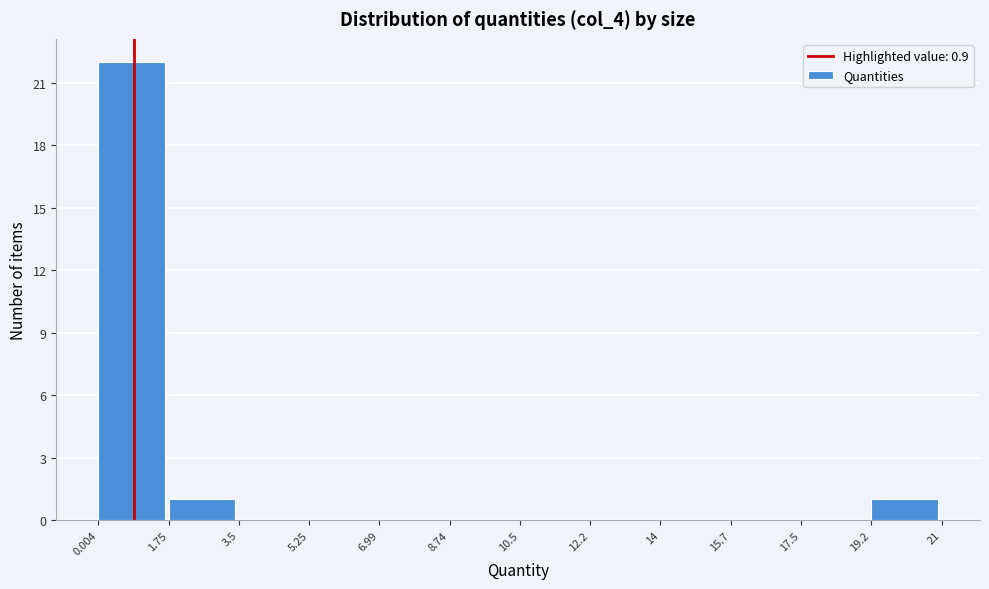

What is the height of the bar covering 0.004 to 1.75 on the x-axis? The values are not printed on the chart, so give them approximately, as read against the axis.

22